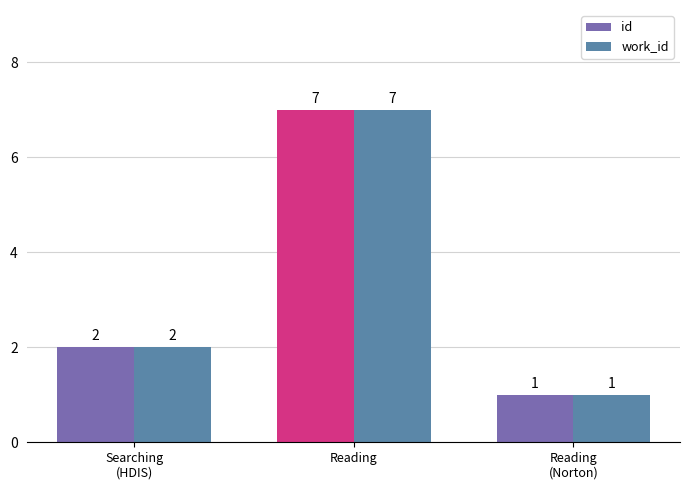

What is the value of the id bar at the 3rd from the left?

1